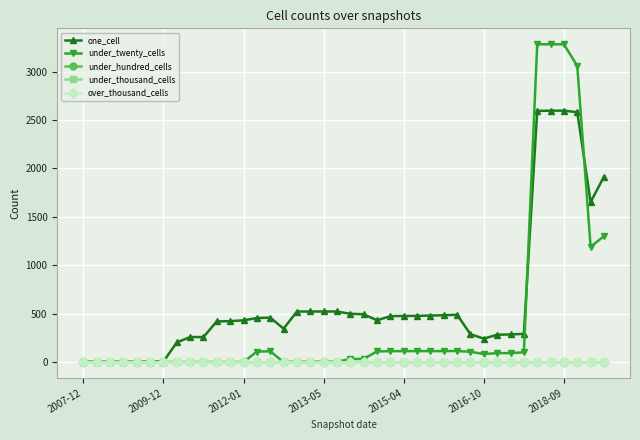

Is this an area chart (filled region under the line)?

No